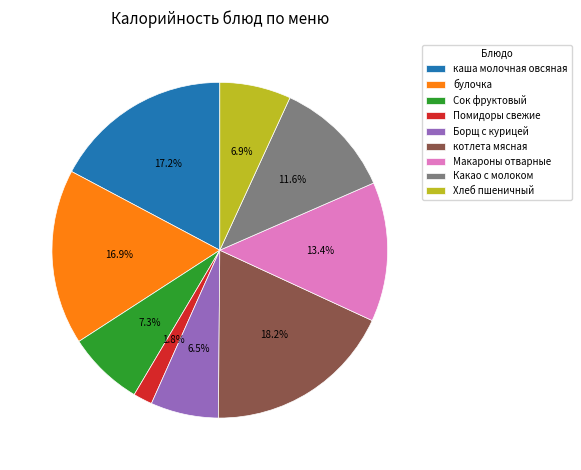

What percentage is NOT represented by Макароны отварные?

86.6%